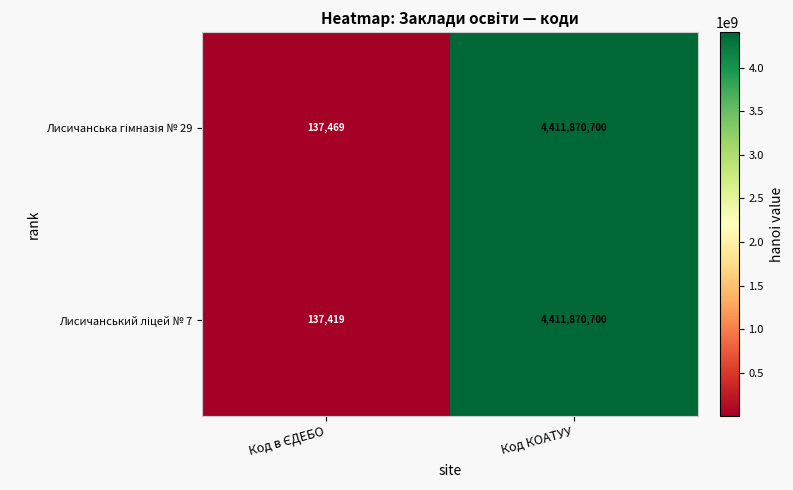

What is the smallest value displayed?

137419